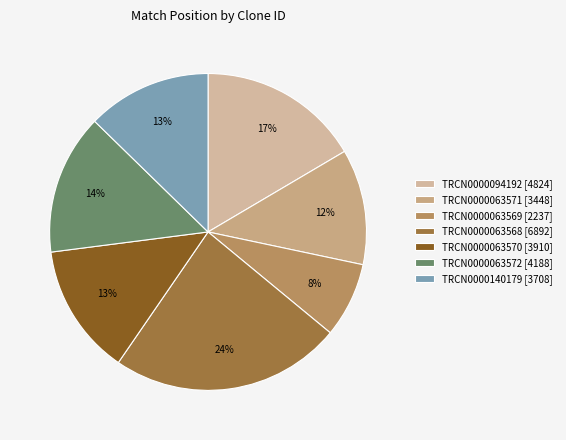

What is the smallest slice in the pie chart?

TRCN0000063569